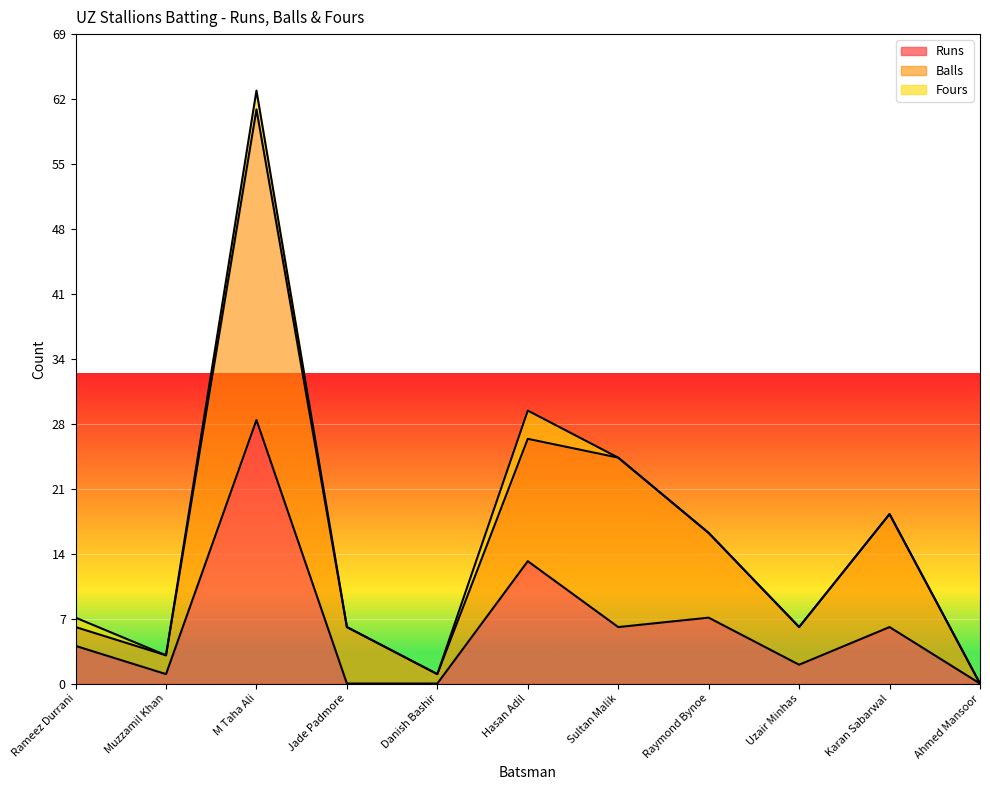

At which category is the sum across all series the highest?

M Taha Ali